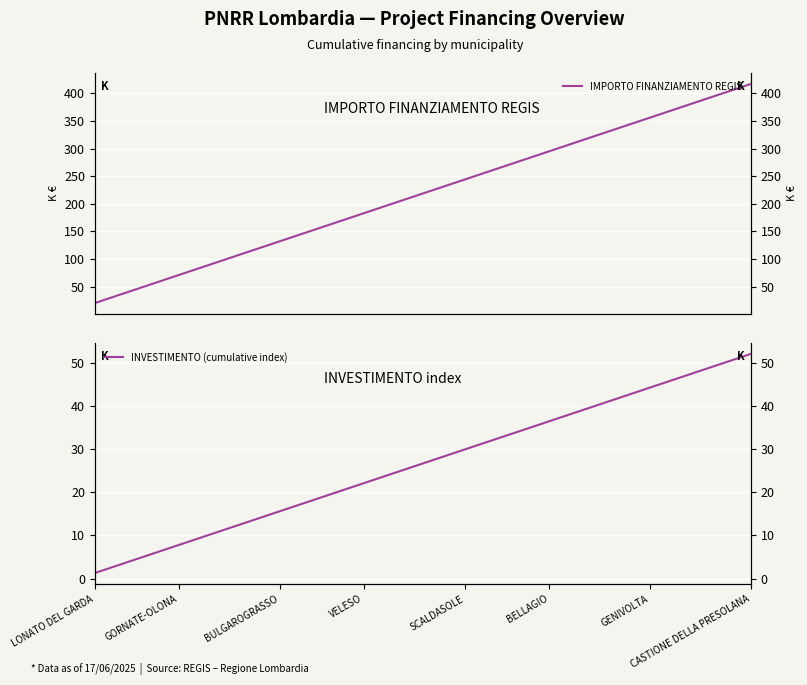

At which label does INVESTIMENTO (cumulative index) reach its minimum?

LONATO DEL GARDA